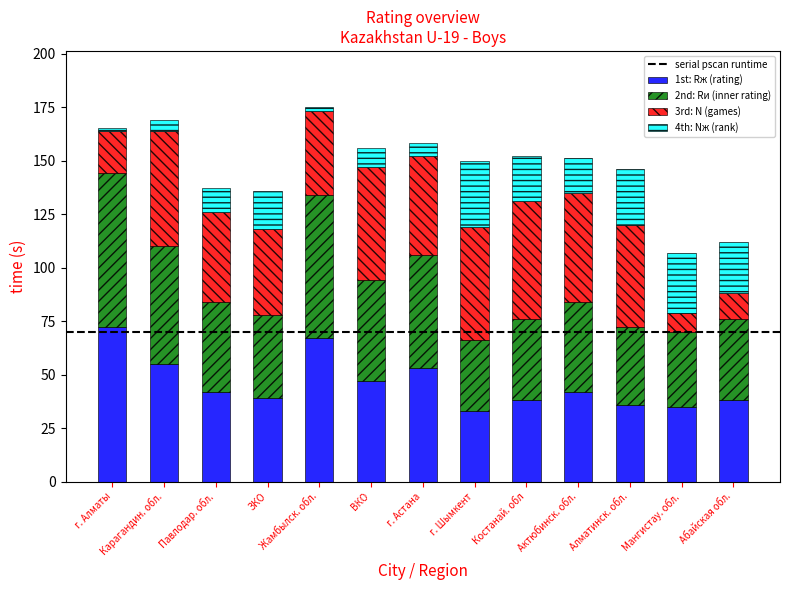

What is the total value across all series at Карагандин. обл.?

169